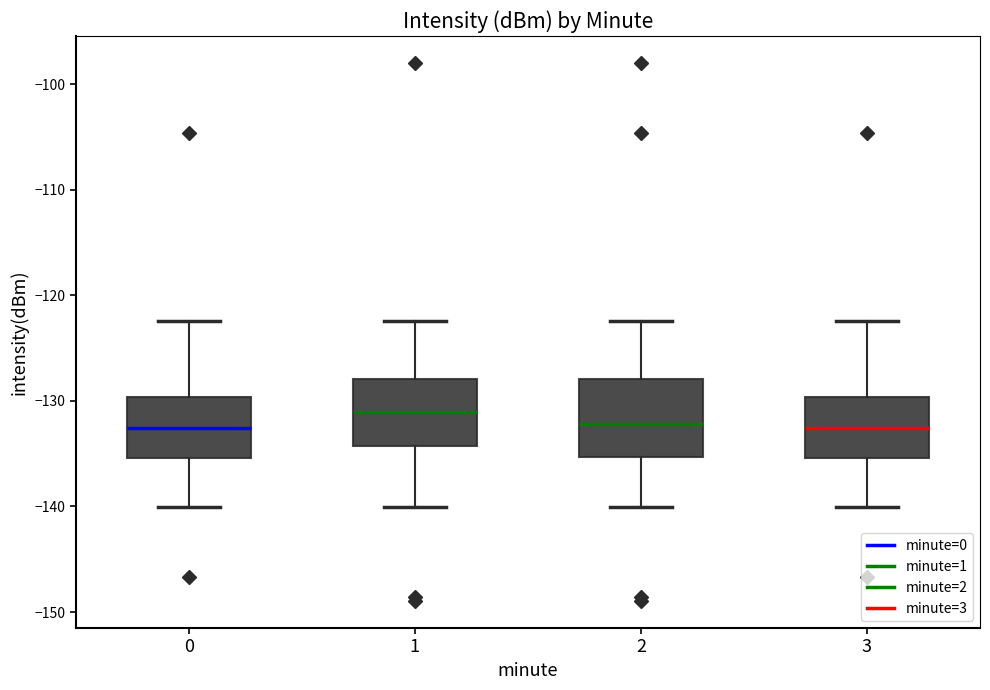

Where does the median line of the box at x = 3 sit on the y-axis? The values are not printed on the chart, so give them approximately, as read against the axis.

-133